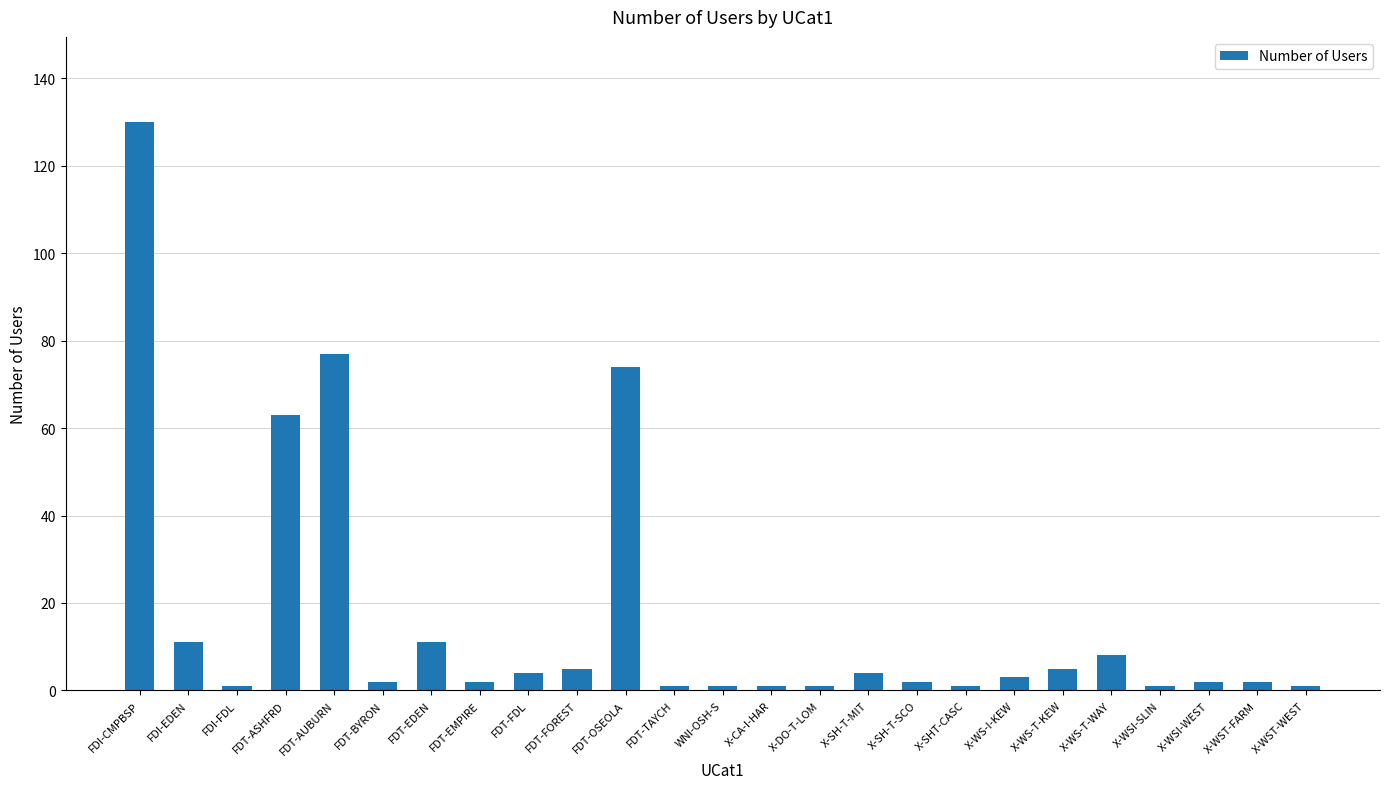

What is the maximum value shown in the chart?

130